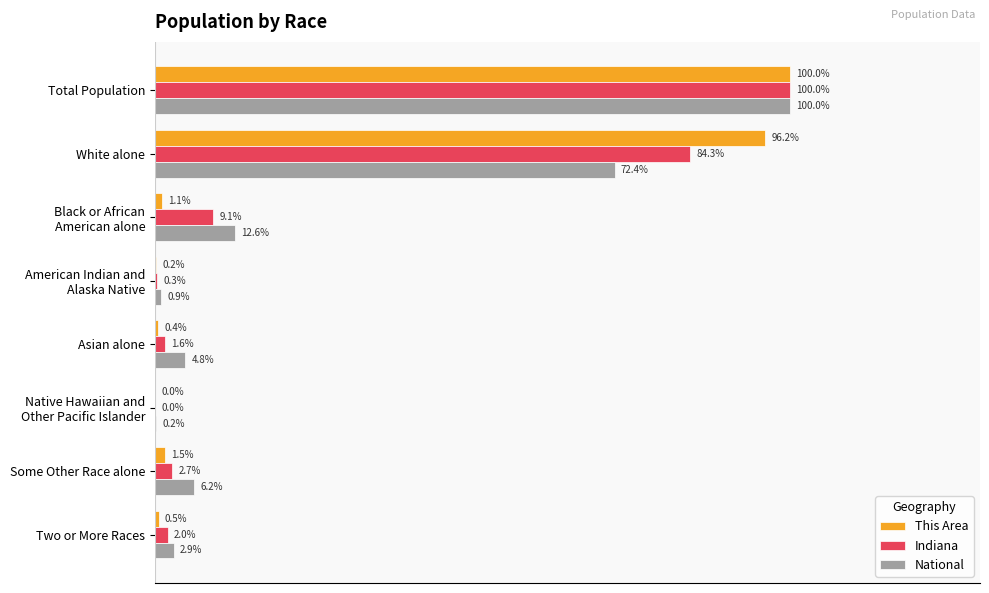

What are all the series names shown in the legend?

This Area, Indiana, National